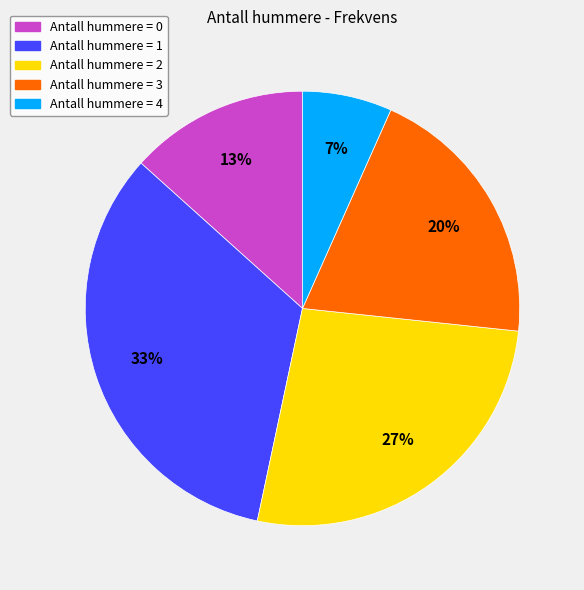

What is the smallest slice in the pie chart?

Antall hummere = 4